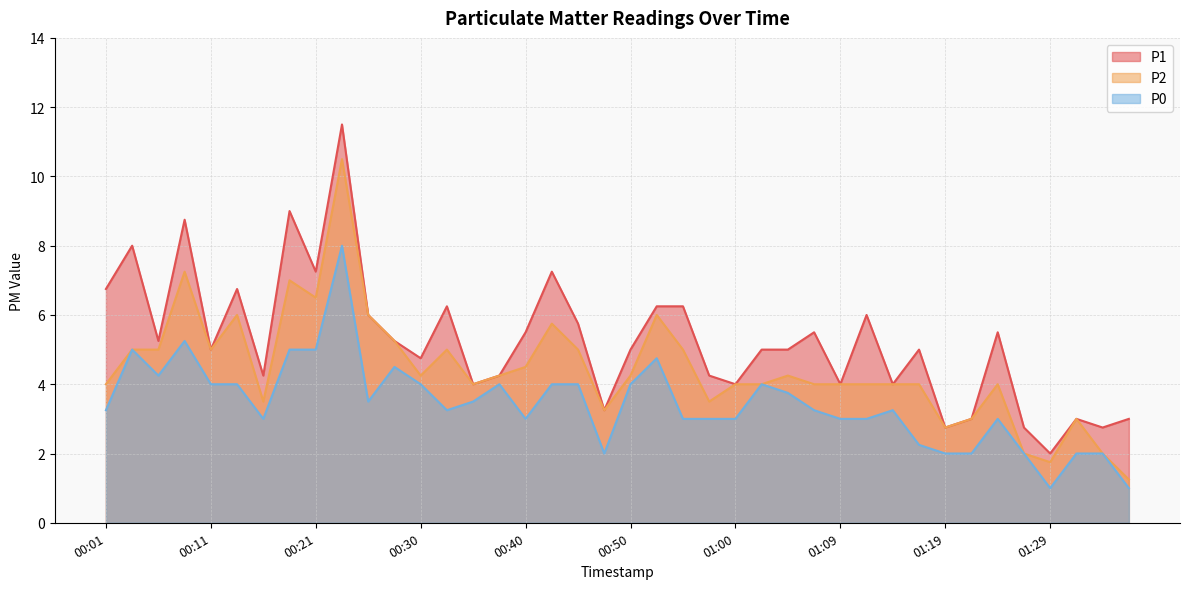

Reading left to right, transcribe all the data shown in this chart.

P1: 6.8	8.0	5.2	8.8	5.0	6.8	4.2	9.0	7.2	11.5	6.0	5.2	4.8	6.2	4.0	4.2	5.5	7.2	5.8	3.2	5.0	6.2	6.2	4.2	4.0	5.0	5.0	5.5	4.0	6.0	4.0	5.0	2.8	3.0	5.5	2.8	2.0	3.0	2.8	3.0
P2: 4.0	5.0	5.0	7.2	5.0	6.0	3.5	7.0	6.5	10.5	6.0	5.2	4.2	5.0	4.0	4.2	4.5	5.8	5.0	3.2	4.2	6.0	5.0	3.5	4.0	4.0	4.2	4.0	4.0	4.0	4.0	4.0	2.8	3.0	4.0	2.0	1.8	3.0	2.0	1.2
P0: 3.2	5.0	4.2	5.2	4.0	4.0	3.0	5.0	5.0	8.0	3.5	4.5	4.0	3.2	3.5	4.0	3.0	4.0	4.0	2.0	4.0	4.8	3.0	3.0	3.0	4.0	3.8	3.2	3.0	3.0	3.2	2.2	2.0	2.0	3.0	2.0	1.0	2.0	2.0	1.0